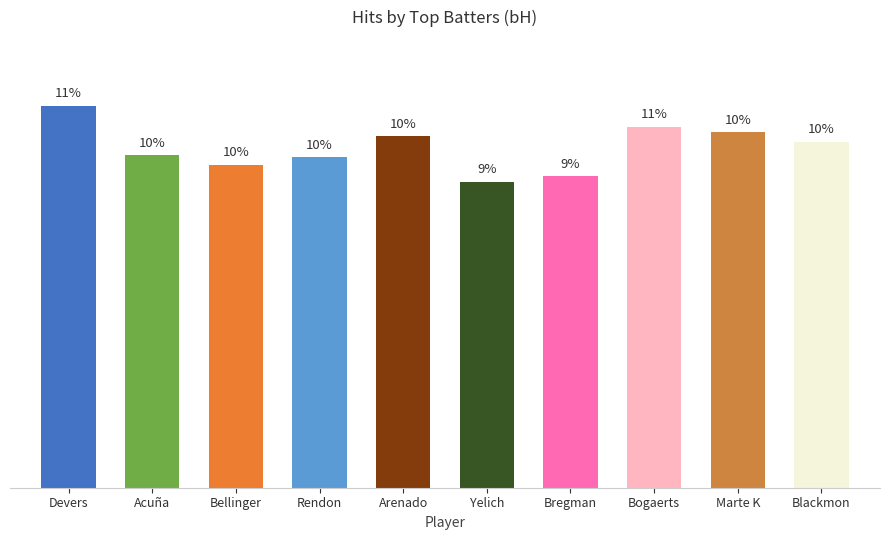

What is the difference between the values at Blackmon and Acuña?

7